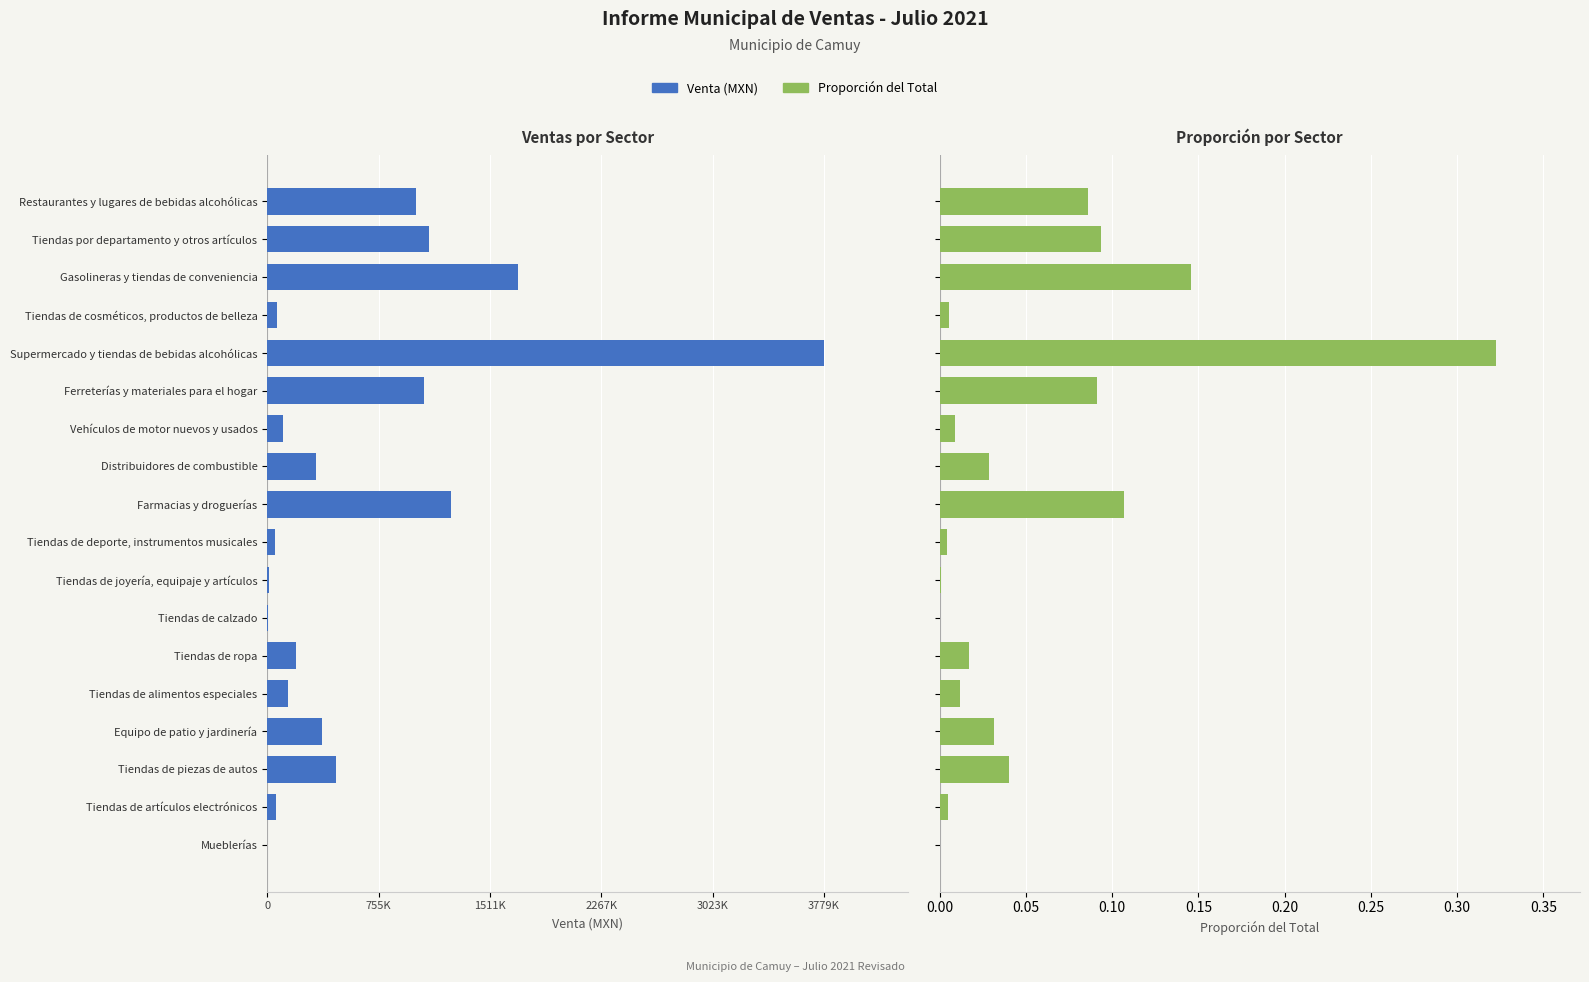

How many categories are shown in the chart?

18